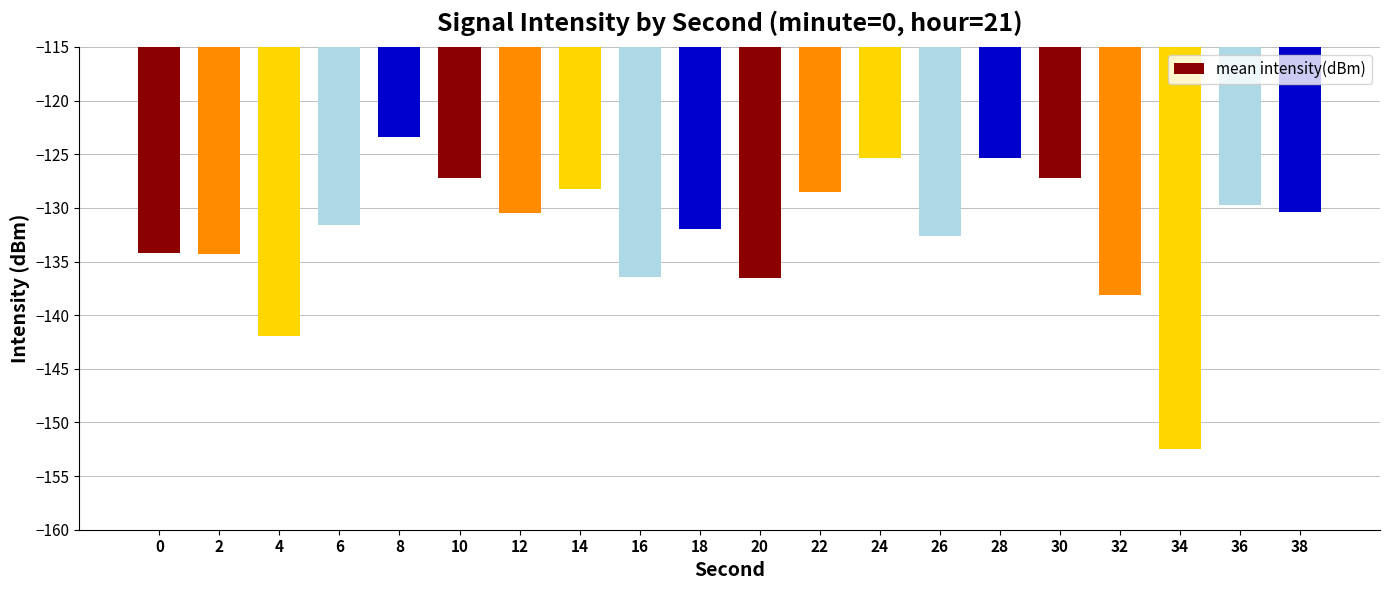

At which label does the data first exceed -130?

8